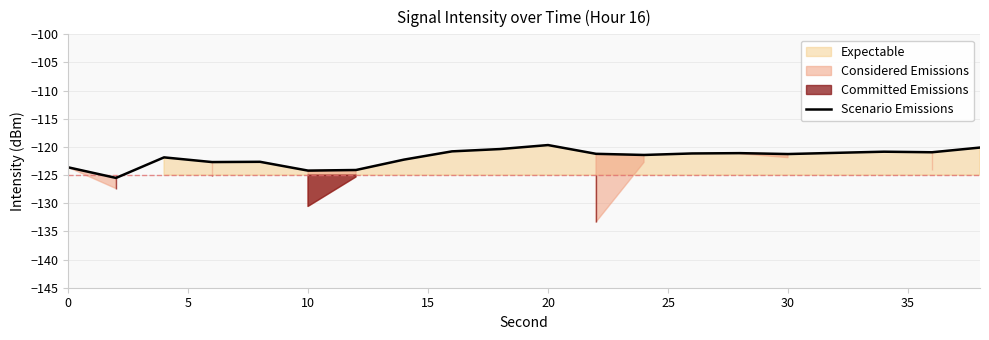

True or false: there are more than 1 points higher than both neighbors.

True